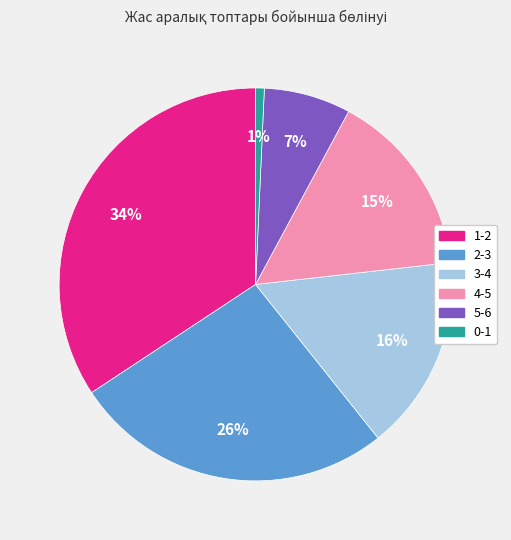

Does any single category account for the majority?

No